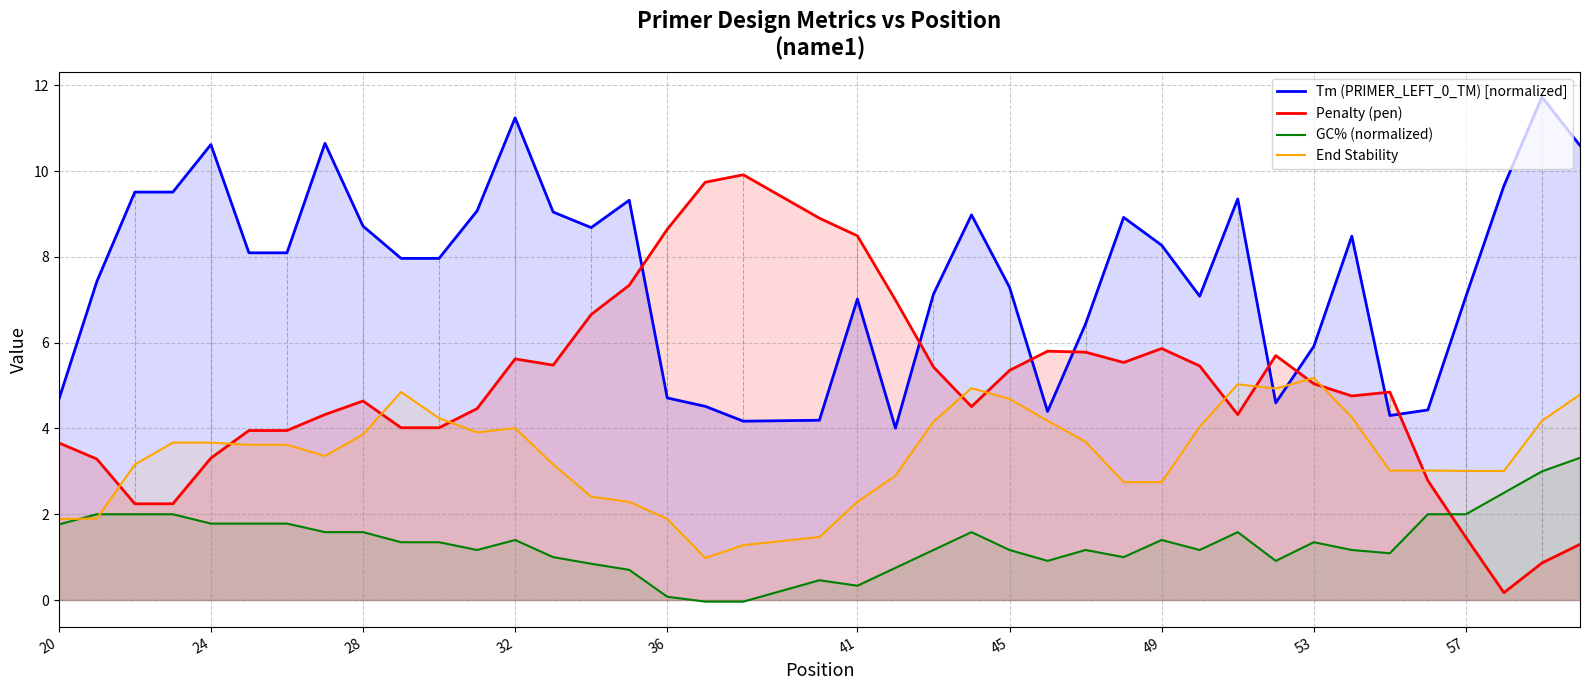

What is the maximum value shown in the chart?

11.7